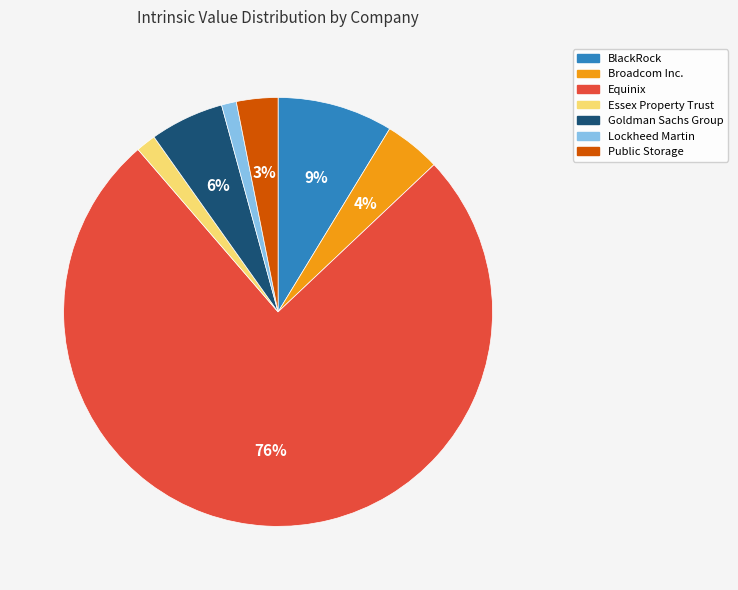

Combined, do Equinix and Broadcom Inc. account for over 50%?

Yes